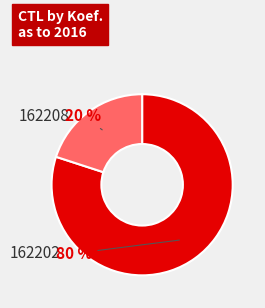

To the nearest percent, what is the difference between the largest and smallest slice percentages?

60%